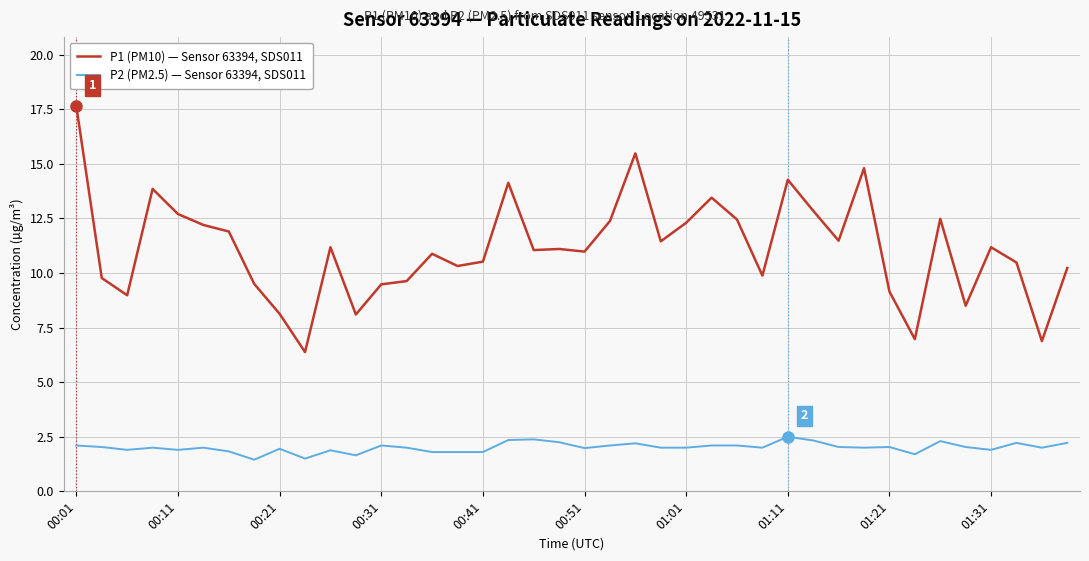

List the series in order of their overall mean, highest first.

P1 (PM10) — Sensor 63394, SDS011, P2 (PM2.5) — Sensor 63394, SDS011